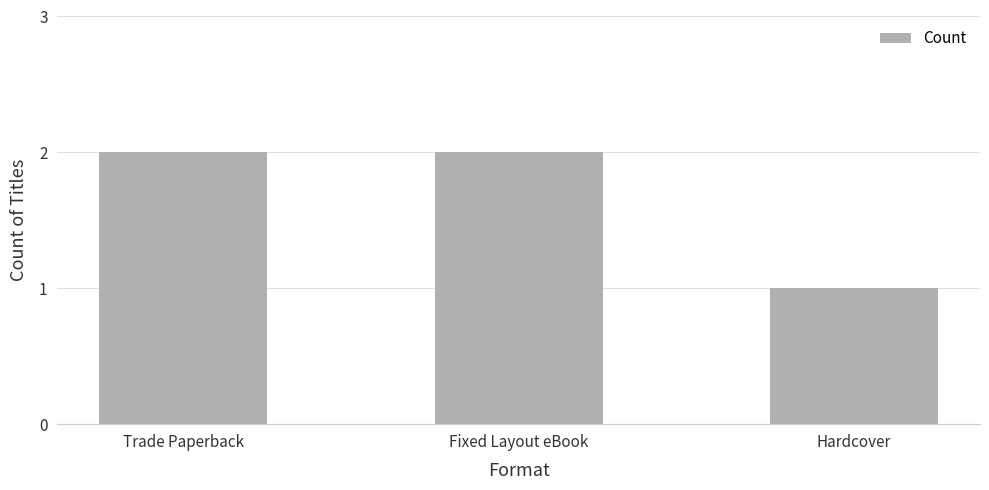

The value at Hardcover is 1. True or false?

True